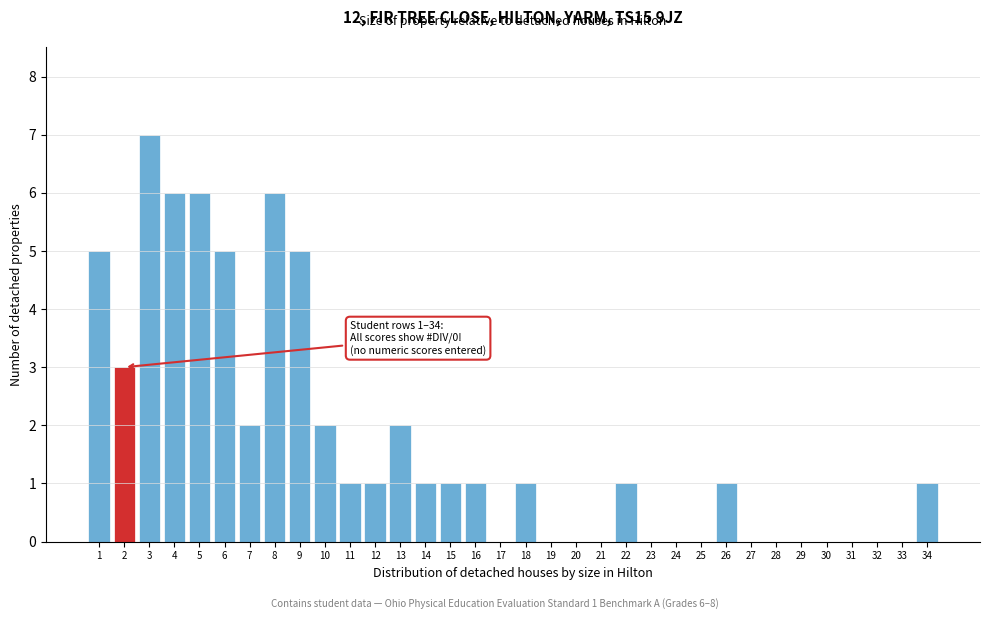

At which category does the chart reach its peak across all series?

3